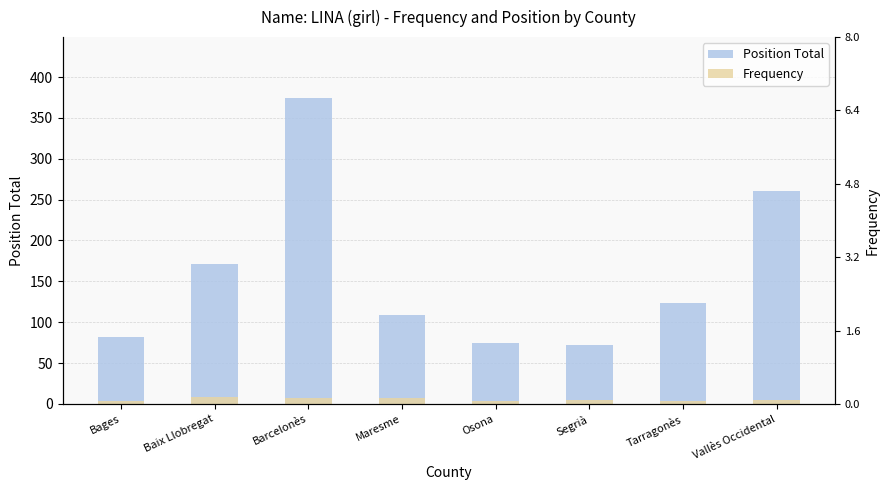

Which series has the largest total across all categories?

Position Total